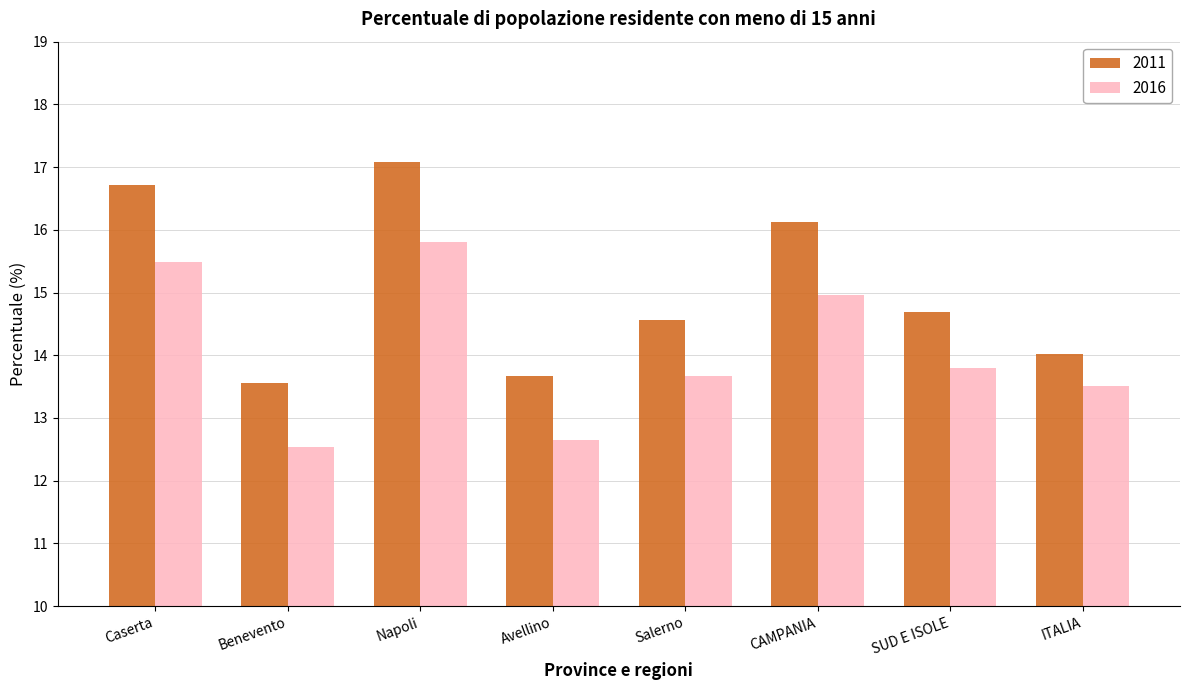

At which category is the sum across all series the highest?

Napoli